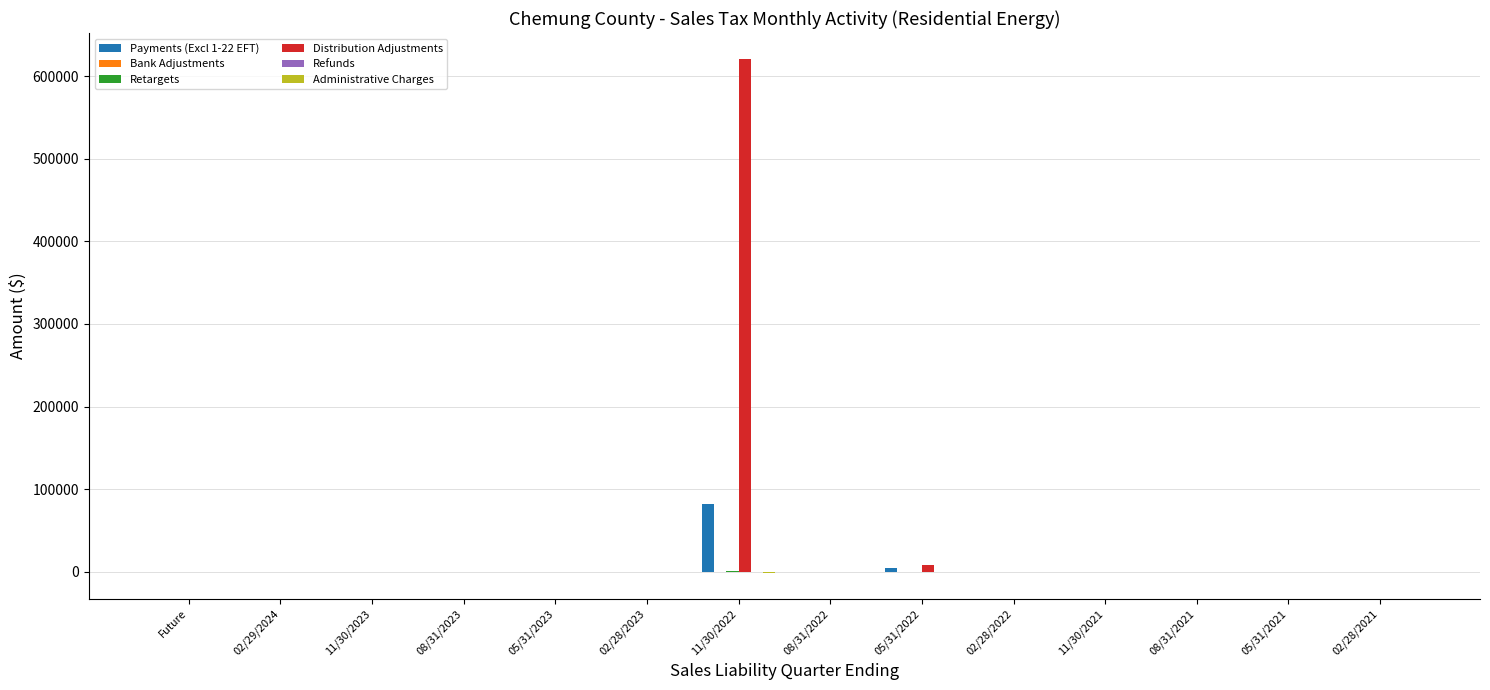

How many bars are there in each group?

6